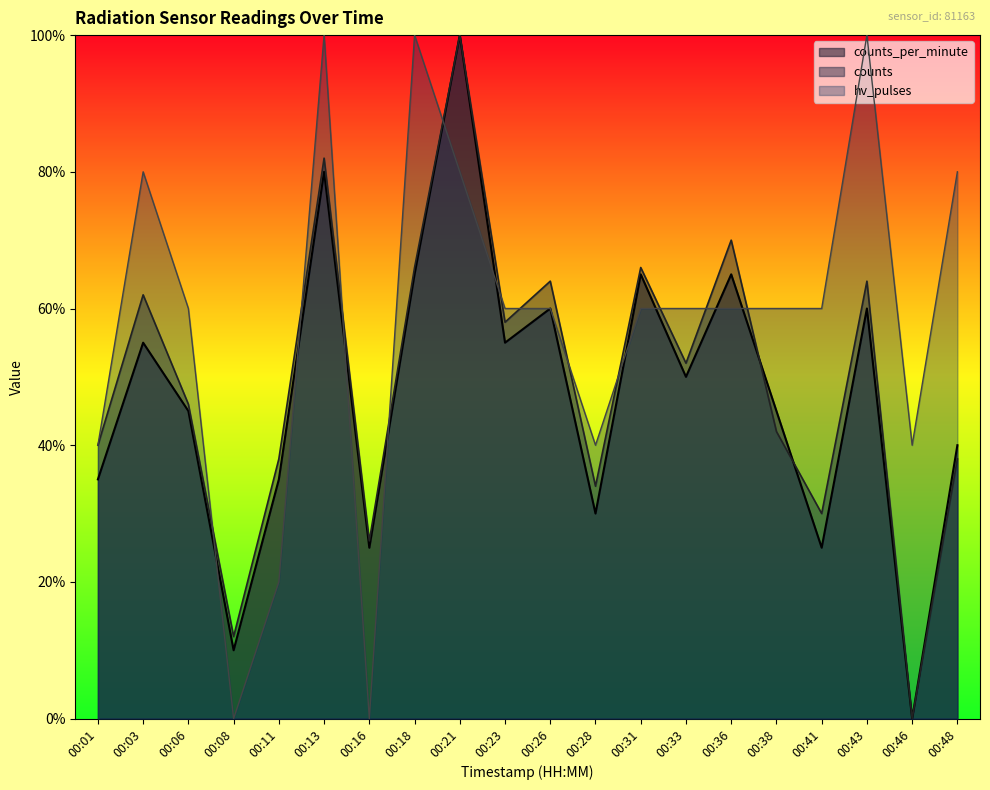

Which series ends up on top after the final intersection of counts and hv_pulses?

hv_pulses